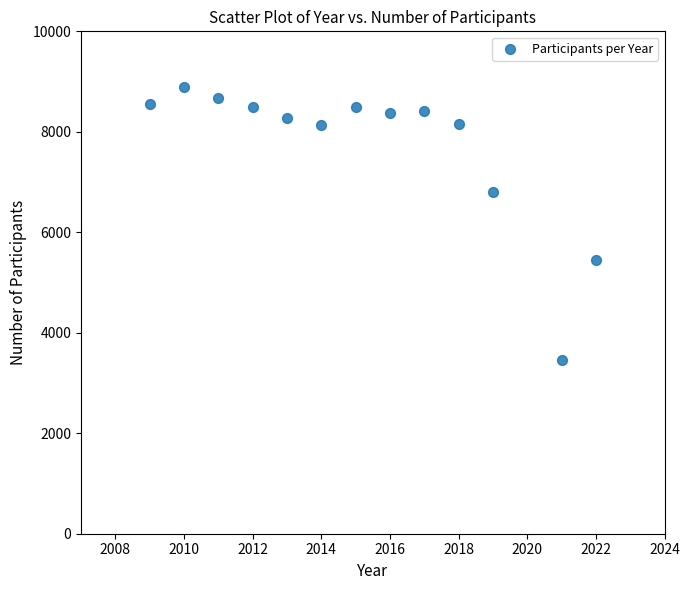

What is the range of X values (max minus min)?

13